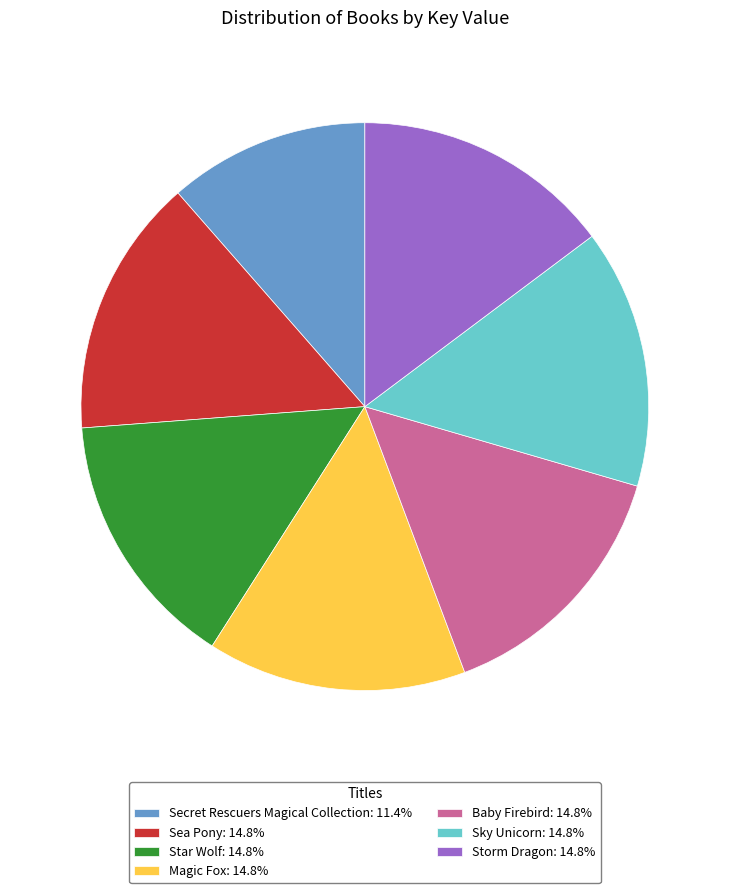

How many segments does this pie chart have?

7